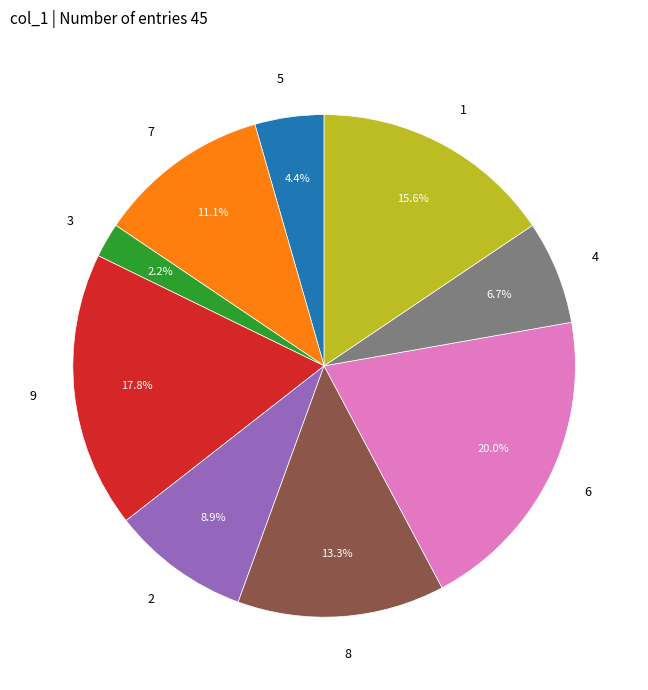

Combined, do 4 and 8 account for over 50%?

No